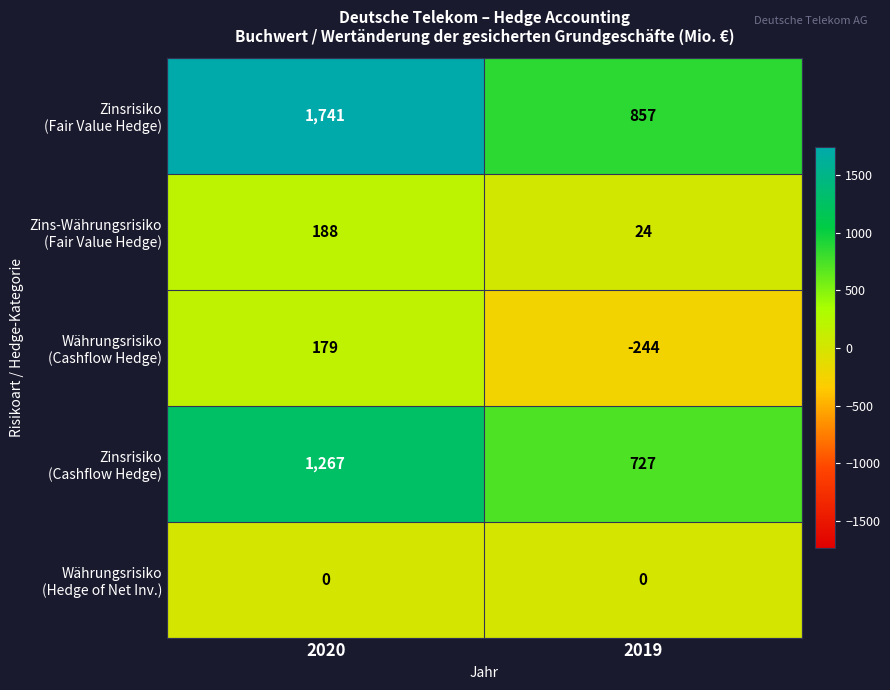

What is the minimum value shown in the chart?

-244